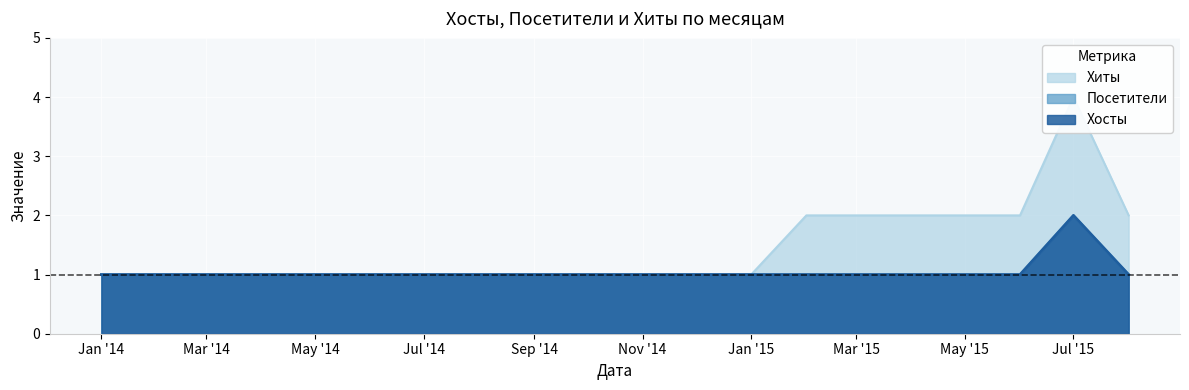

Count the number of data series in this chart.

3